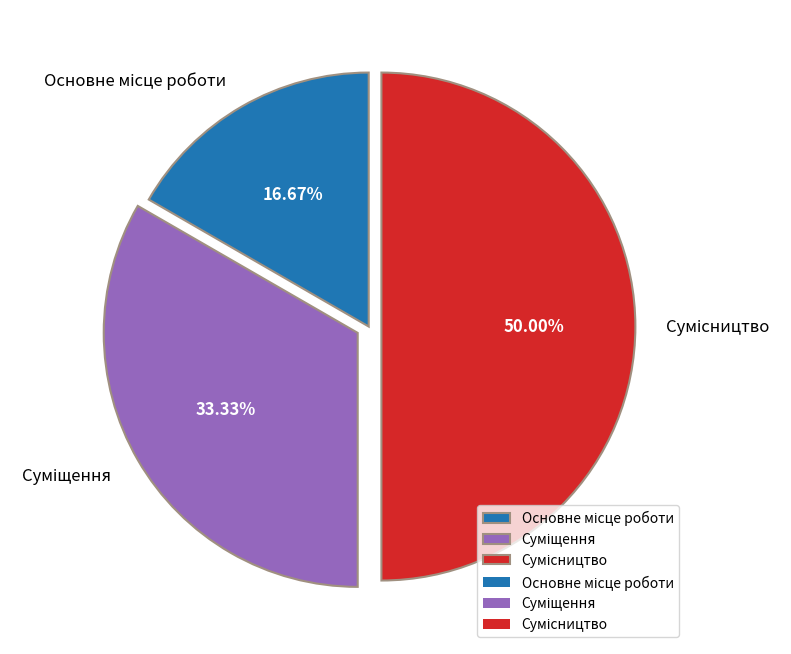

To the nearest percent, what is the average slice percentage?

33%